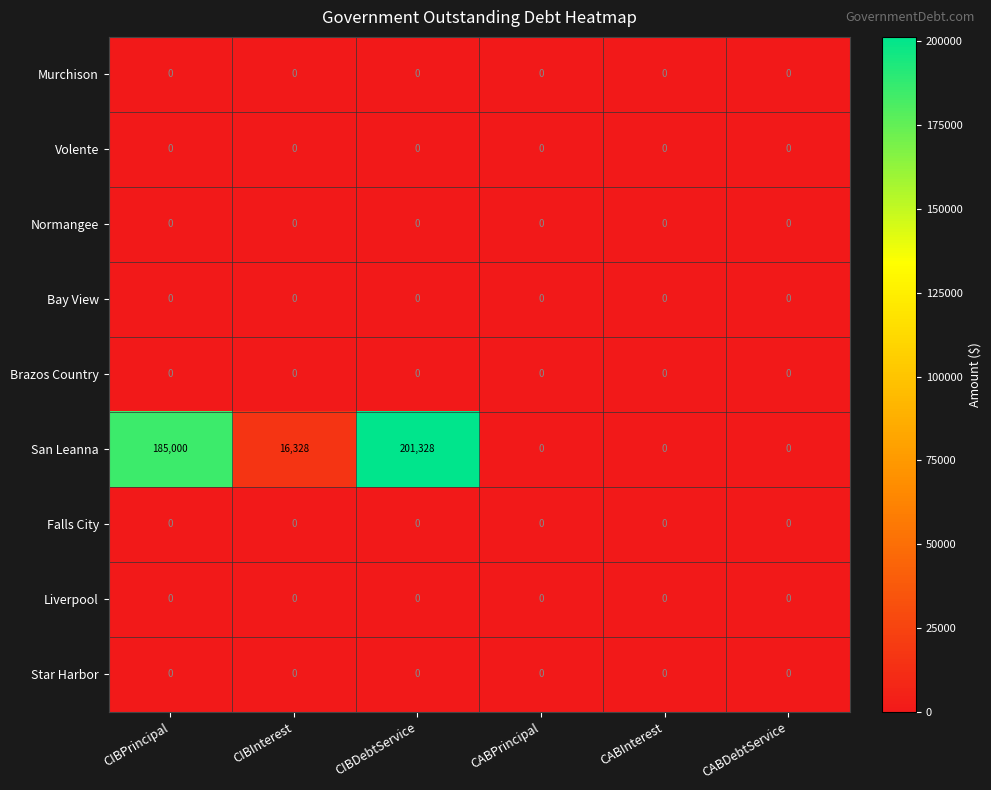

What is the greatest value displayed?

201328